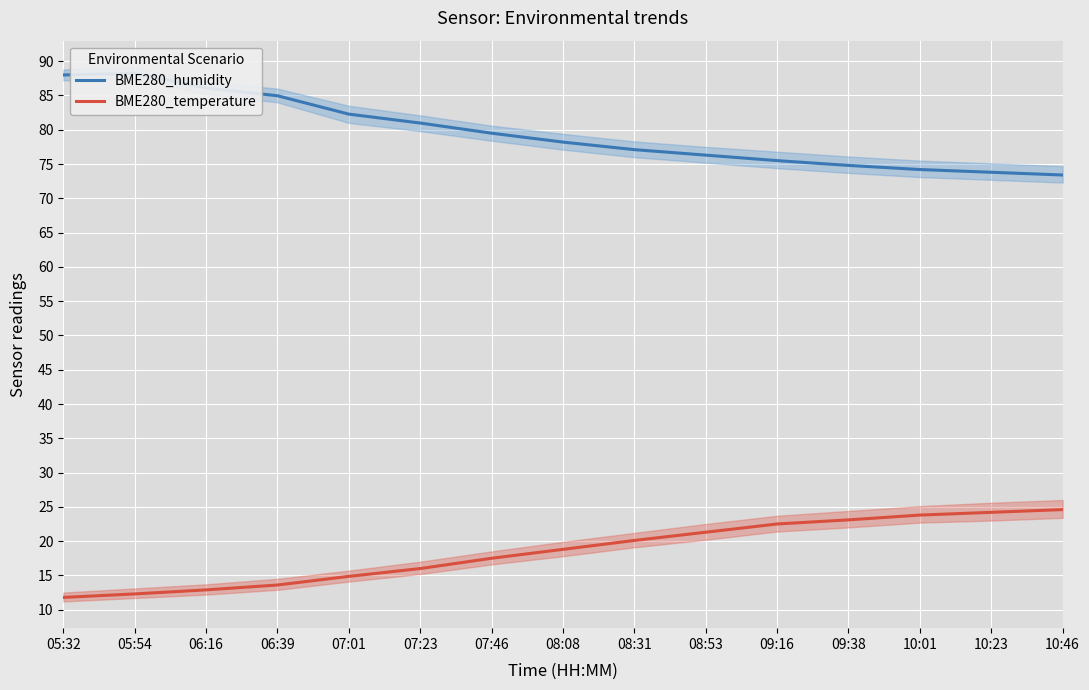

List the series in order of their overall mean, highest first.

BME280_humidity, BME280_temperature